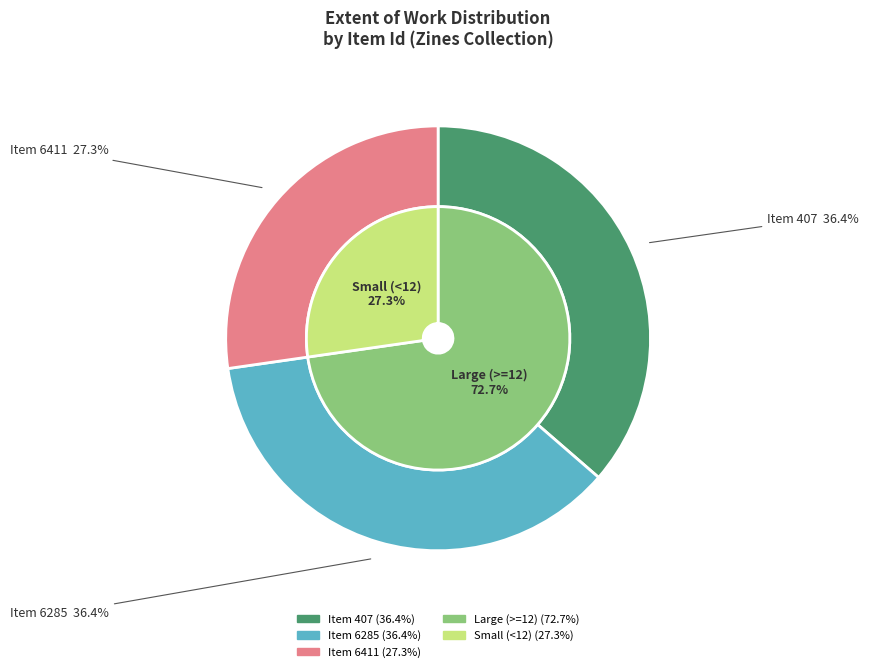

Combined, what portion of the pie is 407 and 6411?

63.6%